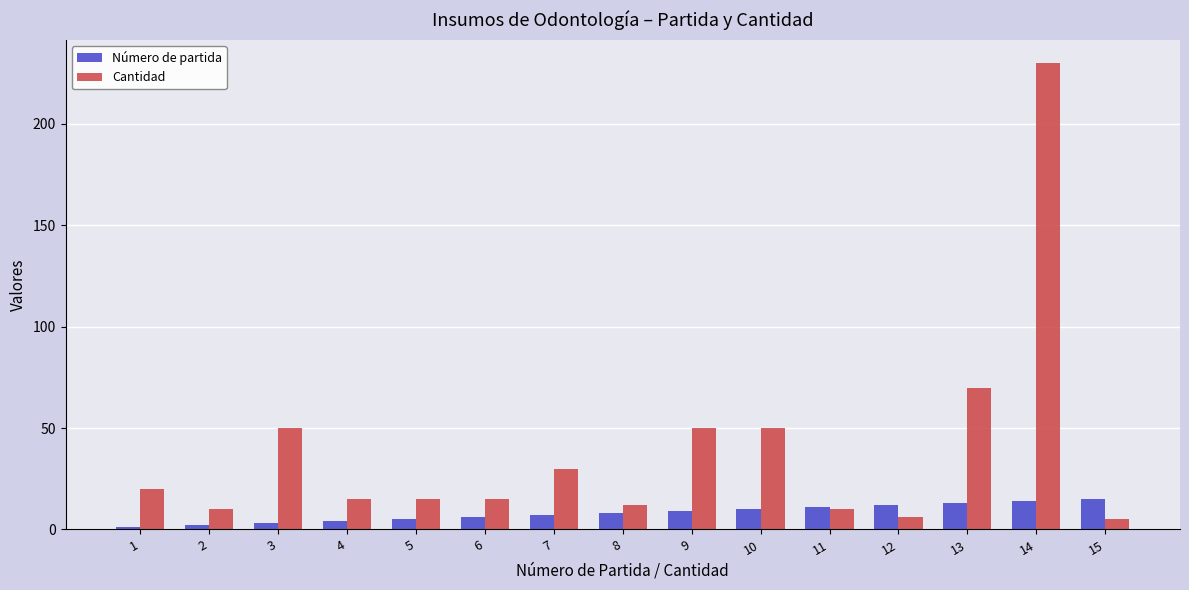

Reading left to right, transcribe all the data shown in this chart.

Número de partida: 1	2	3	4	5	6	7	8	9	10	11	12	13	14	15
Cantidad: 20	10	50	15	15	15	30	12	50	50	10	6	70	230	5